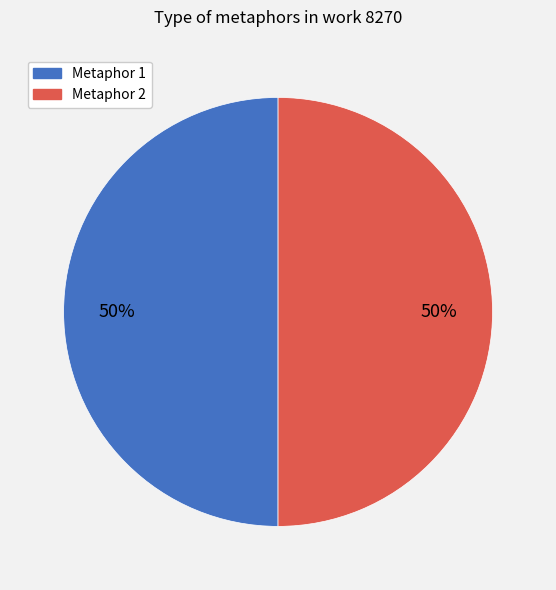

To the nearest percent, what portion does Metaphor 2 represent?

50%